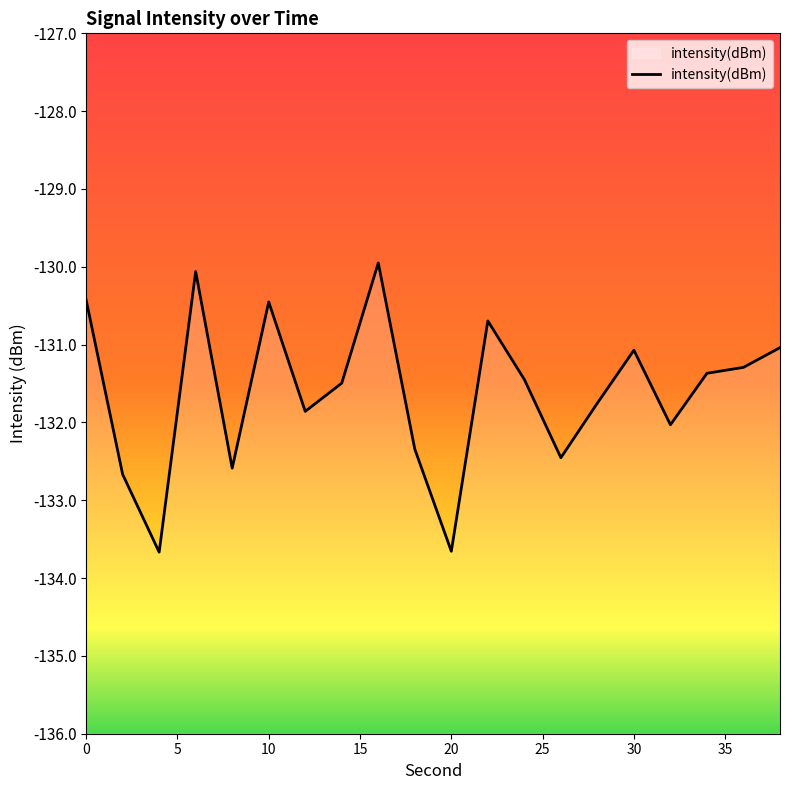

Which has a higher value, 10 or 30?

10